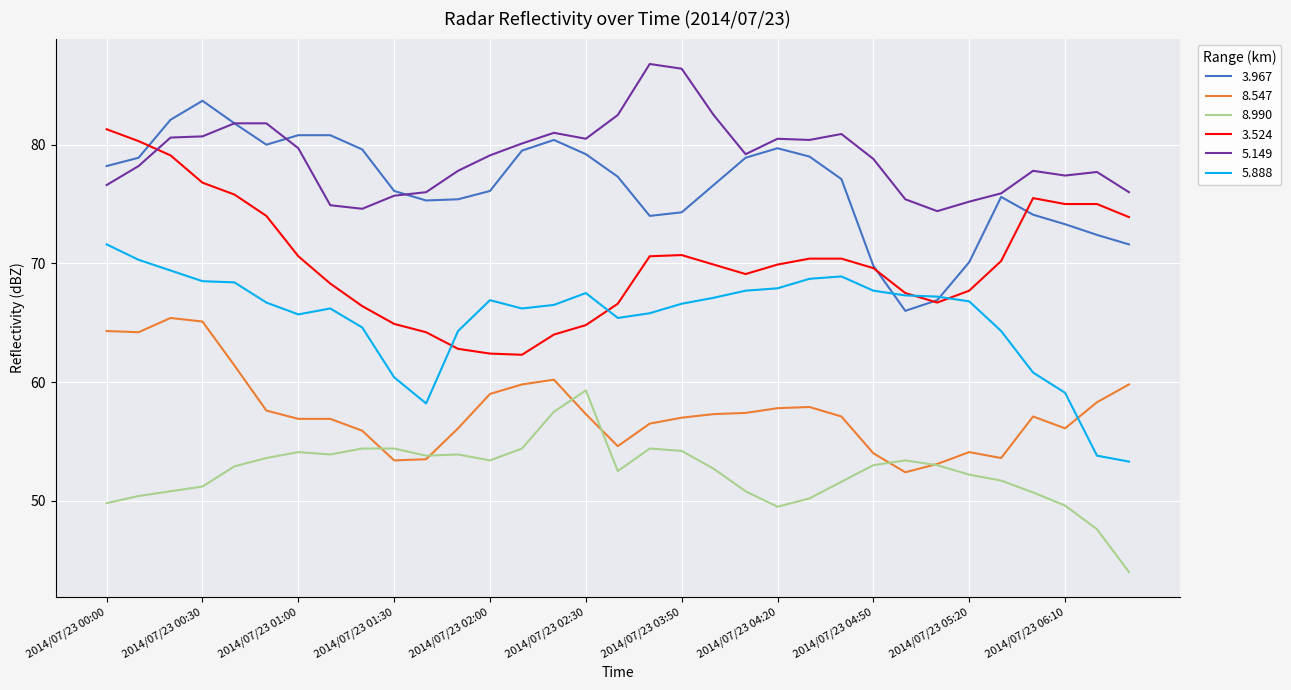

Is this an area chart (filled region under the line)?

No